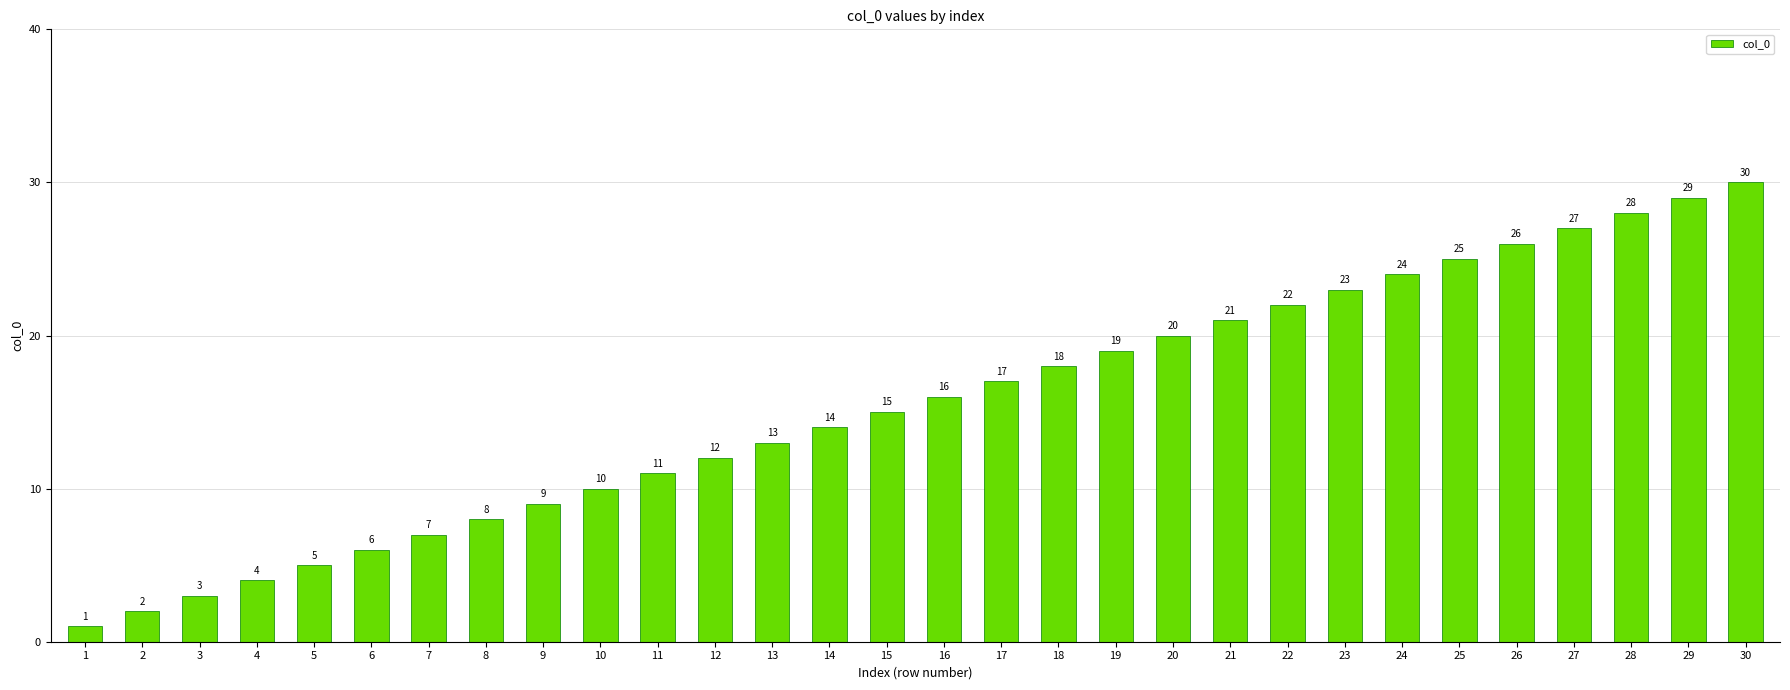

The chart shows a value of 29 at 29. True or false?

True